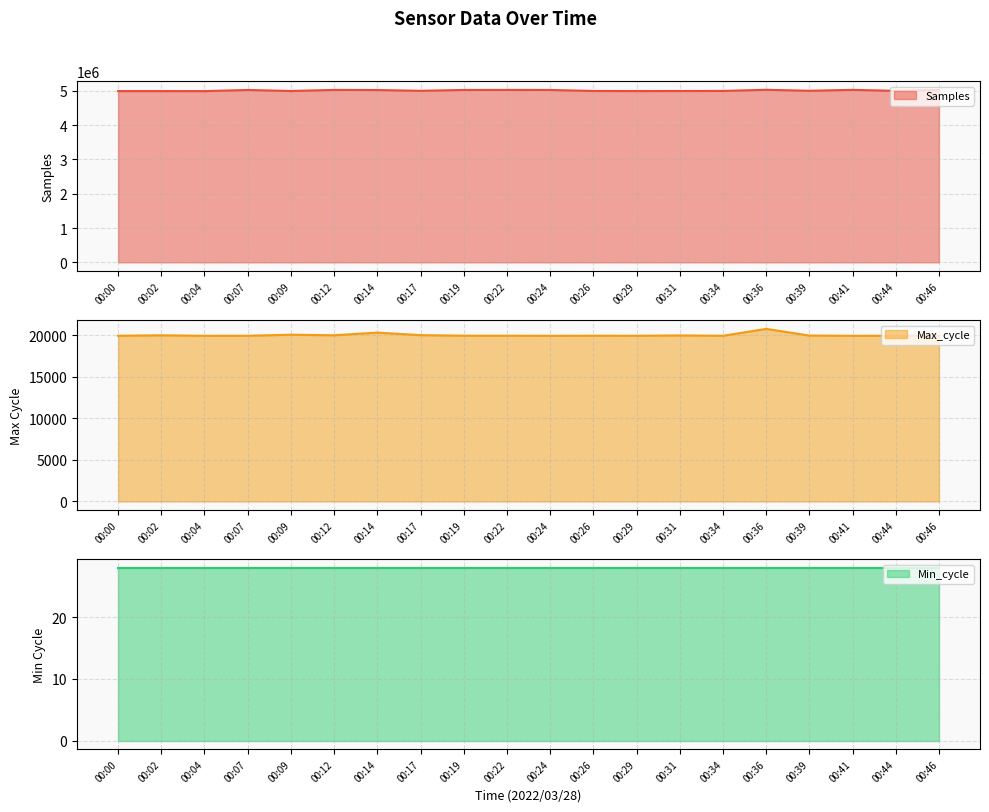

What is the lowest value of the Samples series?

4989160